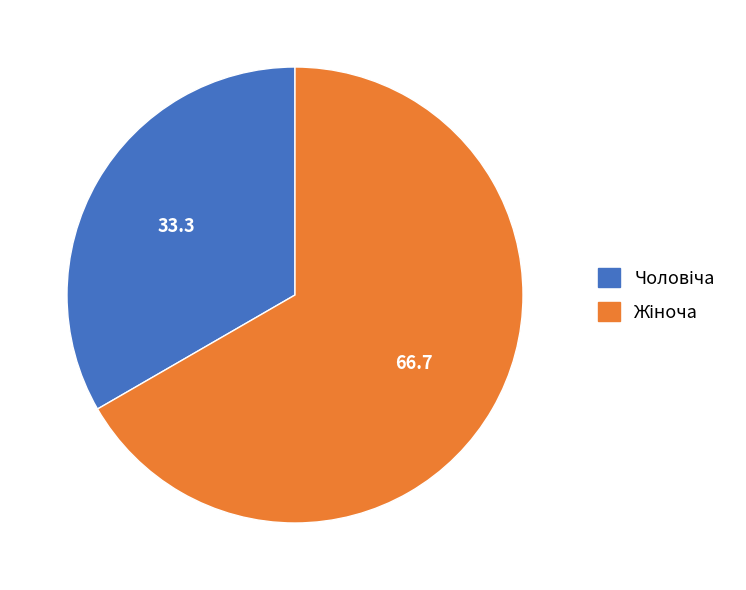

Is there any slice that represents more than half of the pie?

Yes